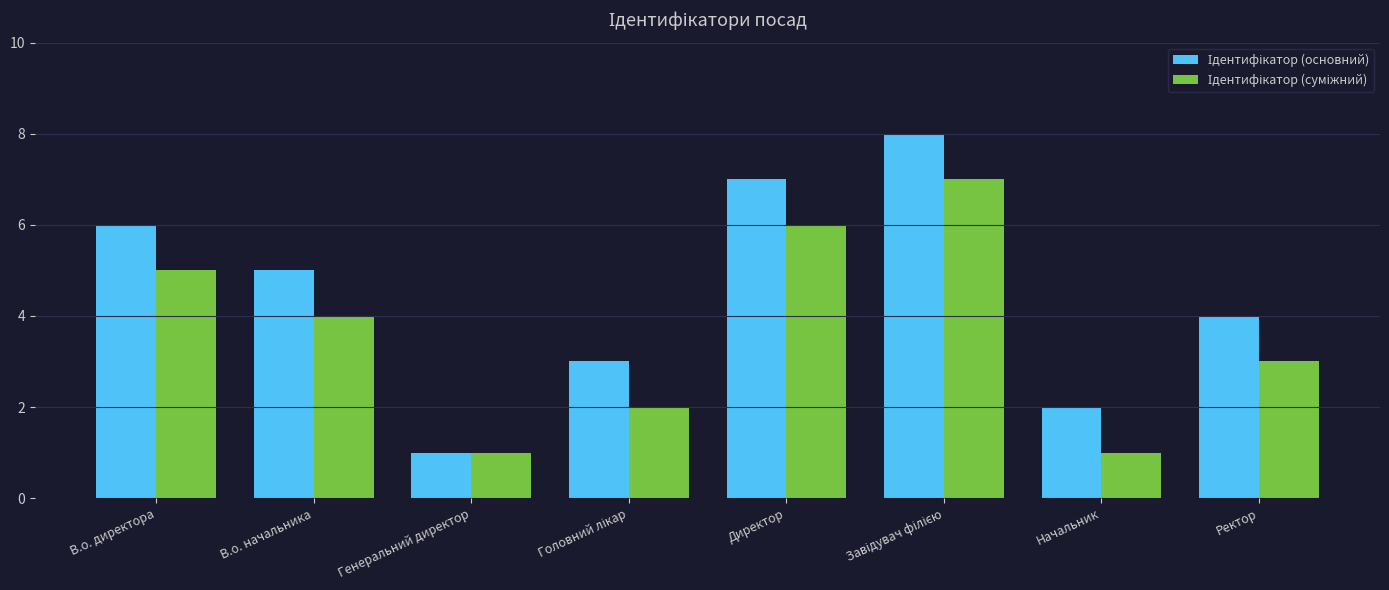

What is the total value across all series at В.о. директора?

11